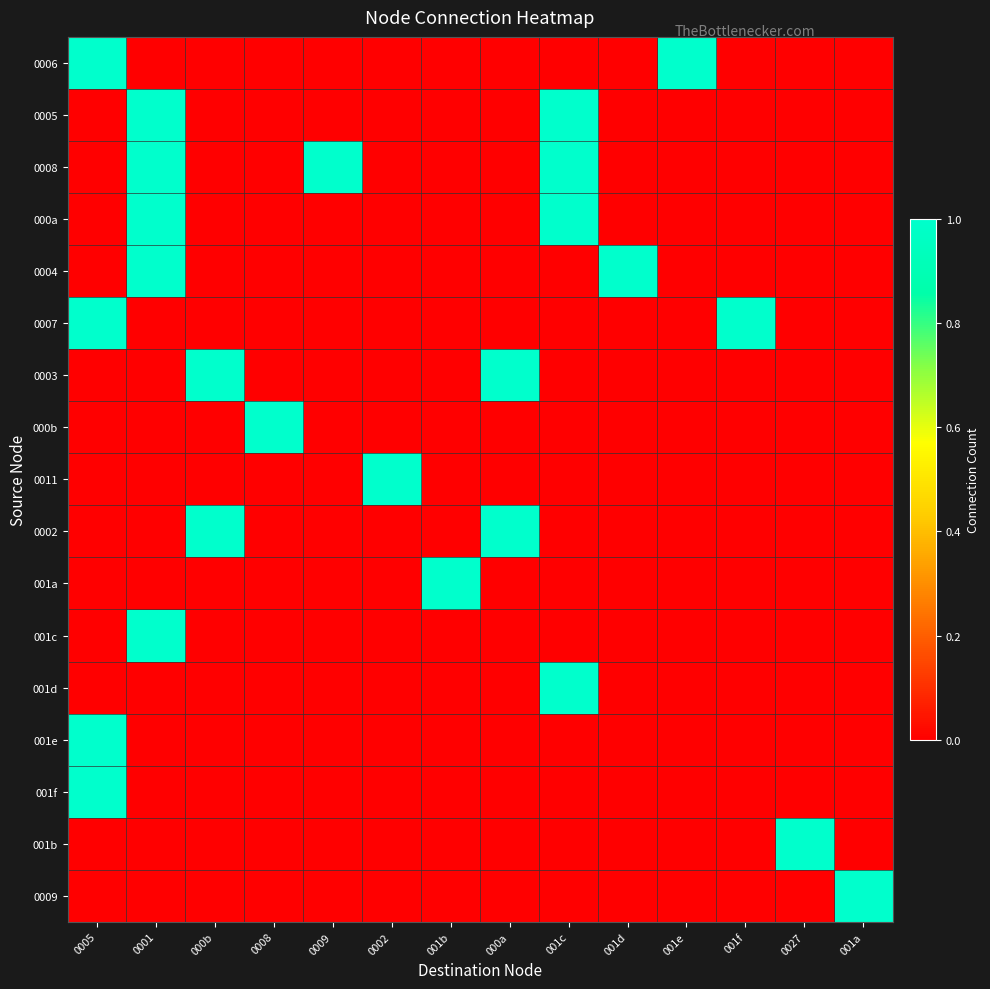

At which category is the sum across all series the highest?

0001